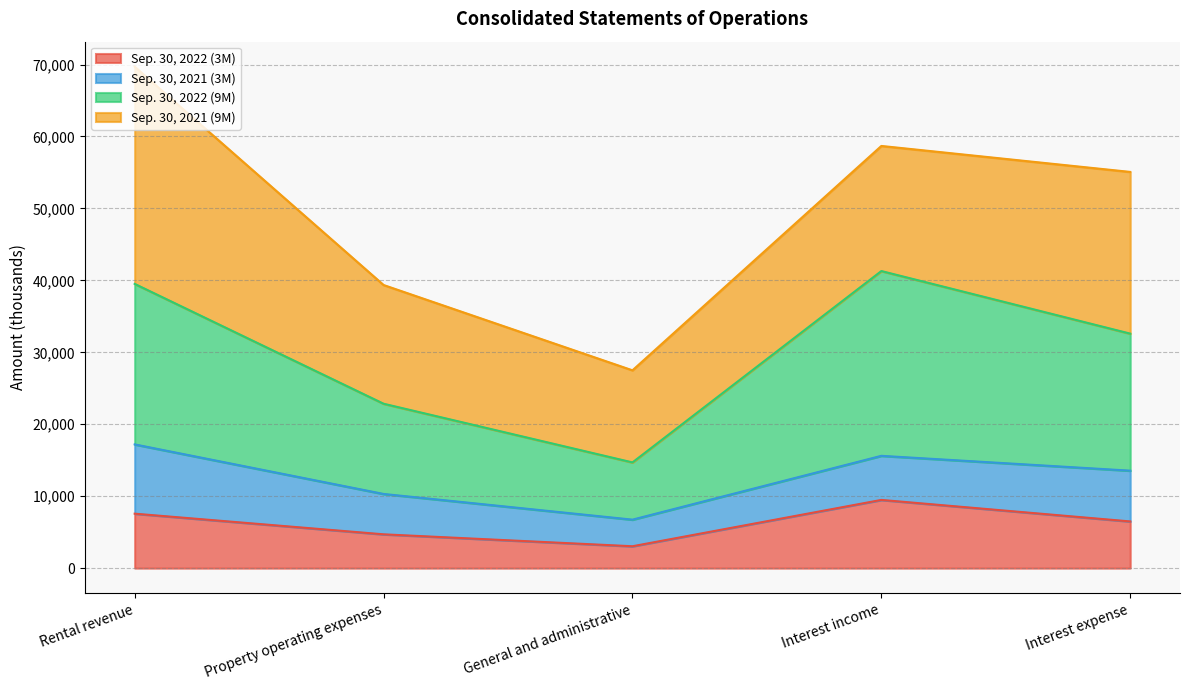

At which label does Sep. 30, 2022 (3M) first exceed 6491?

Rental revenue